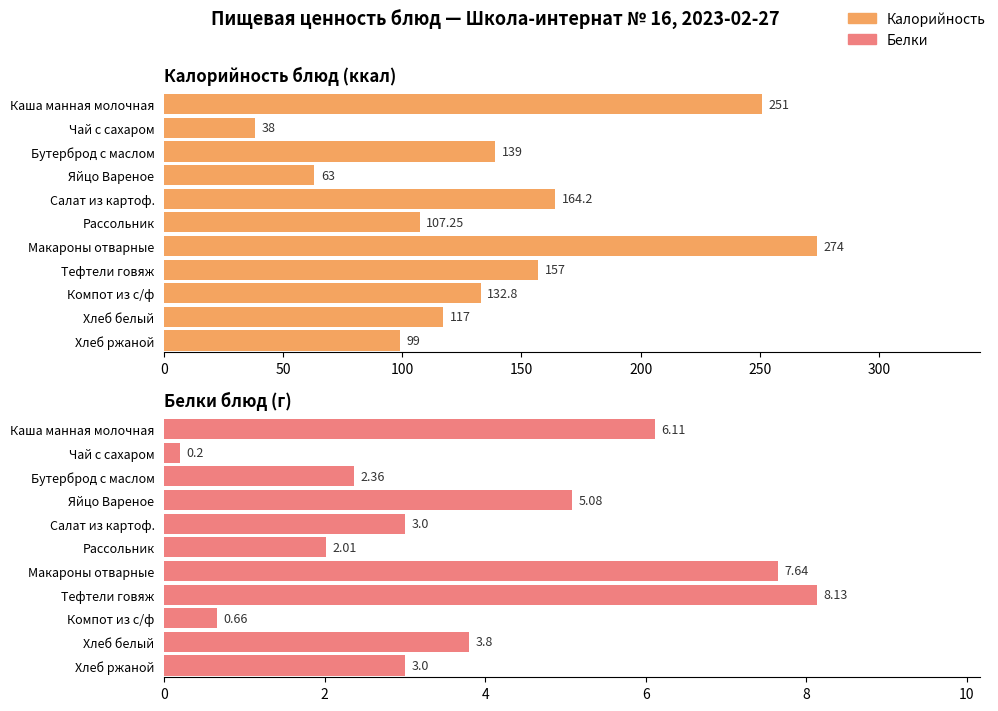

How many data points in Белки are less than 3?

4